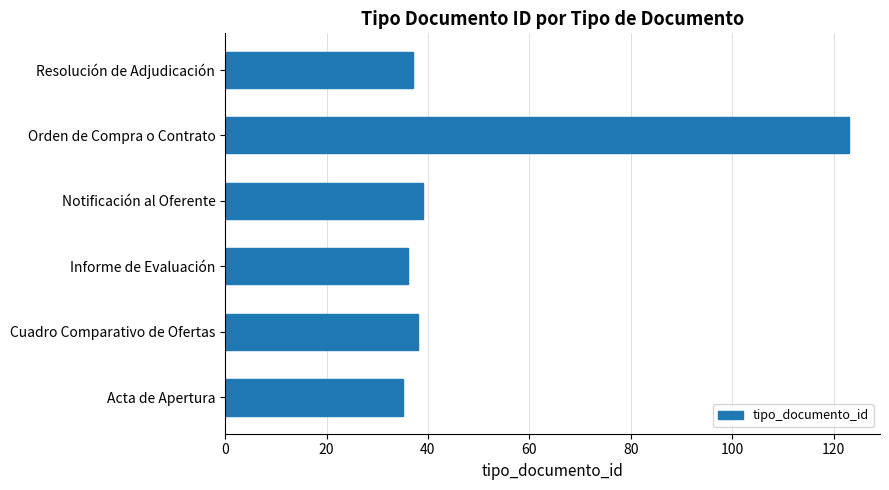

How many data points are less than 38?

3